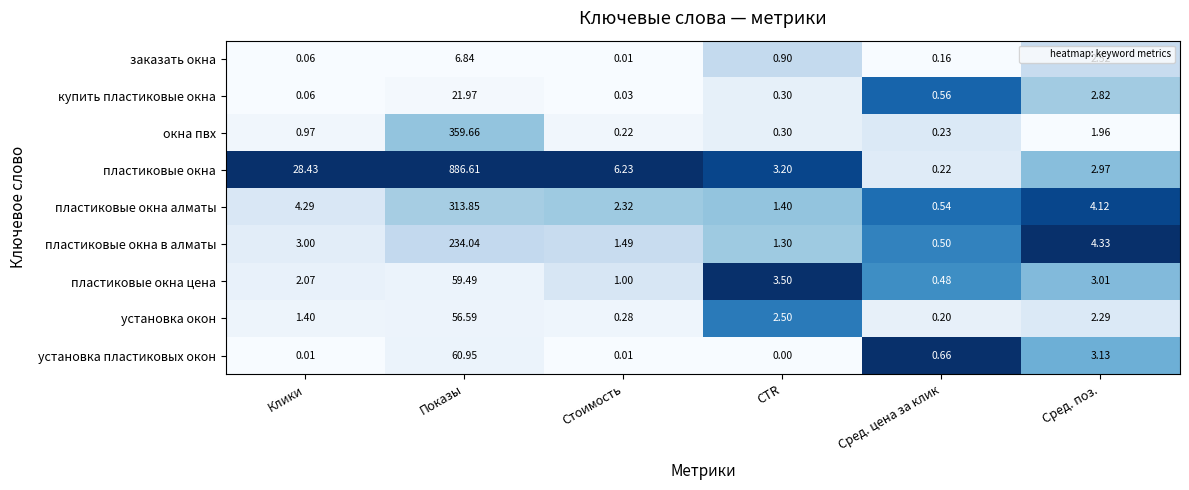

Which series has the largest range (max minus min)?

пластиковые окна